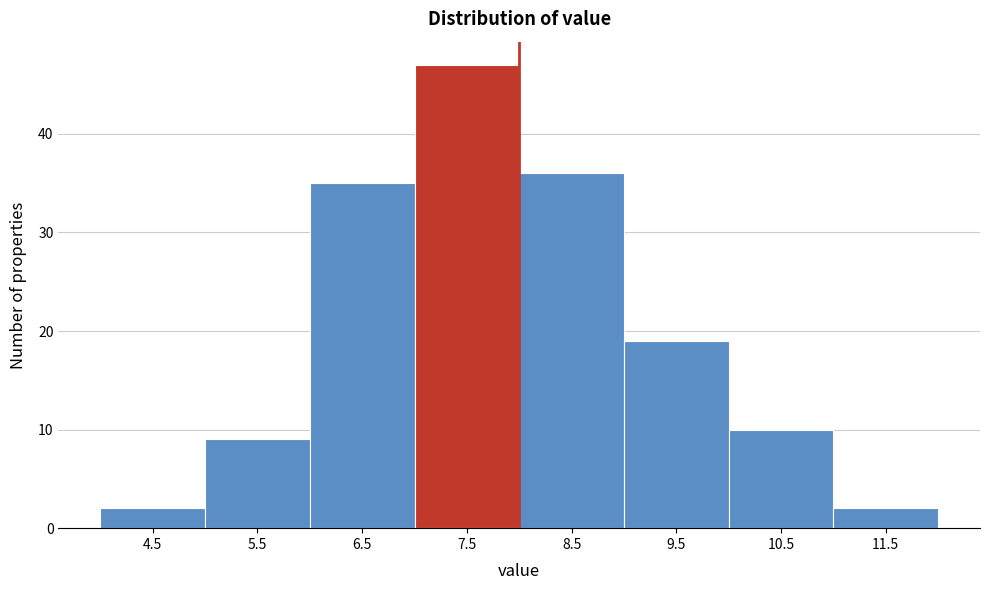

Reading left to right, what are all the values shown in this chart?

2	9	35	47	36	19	10	2